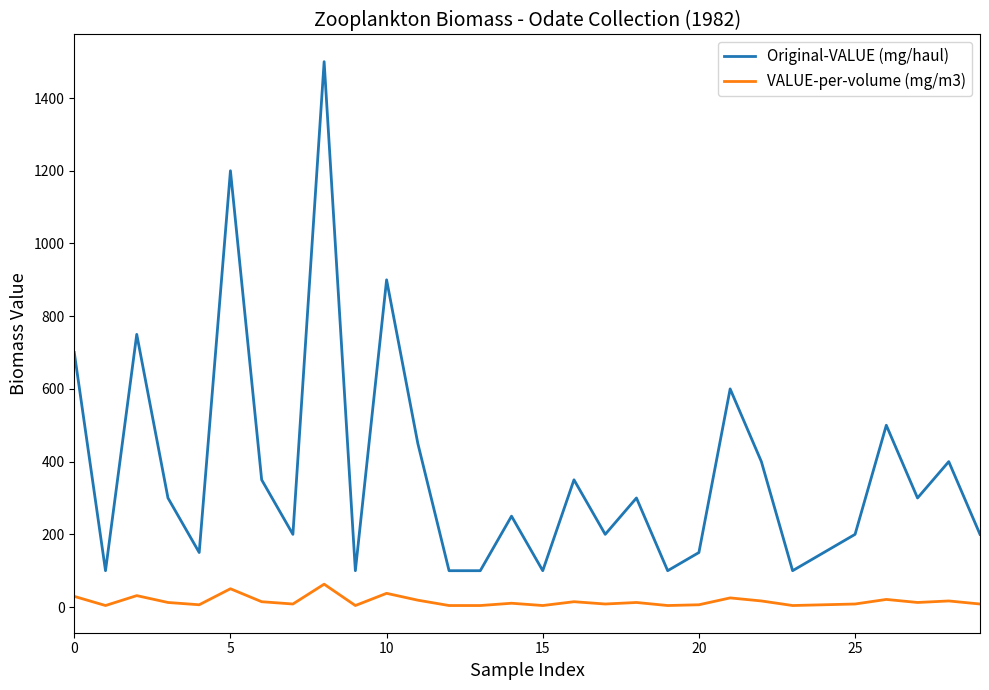

At how many categories does at least one series exceed 471?

7